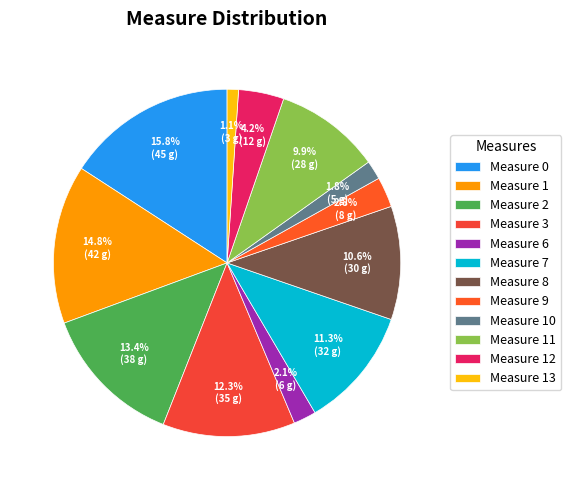

To the nearest percent, what is the difference between the largest and smallest slice percentages?

15%